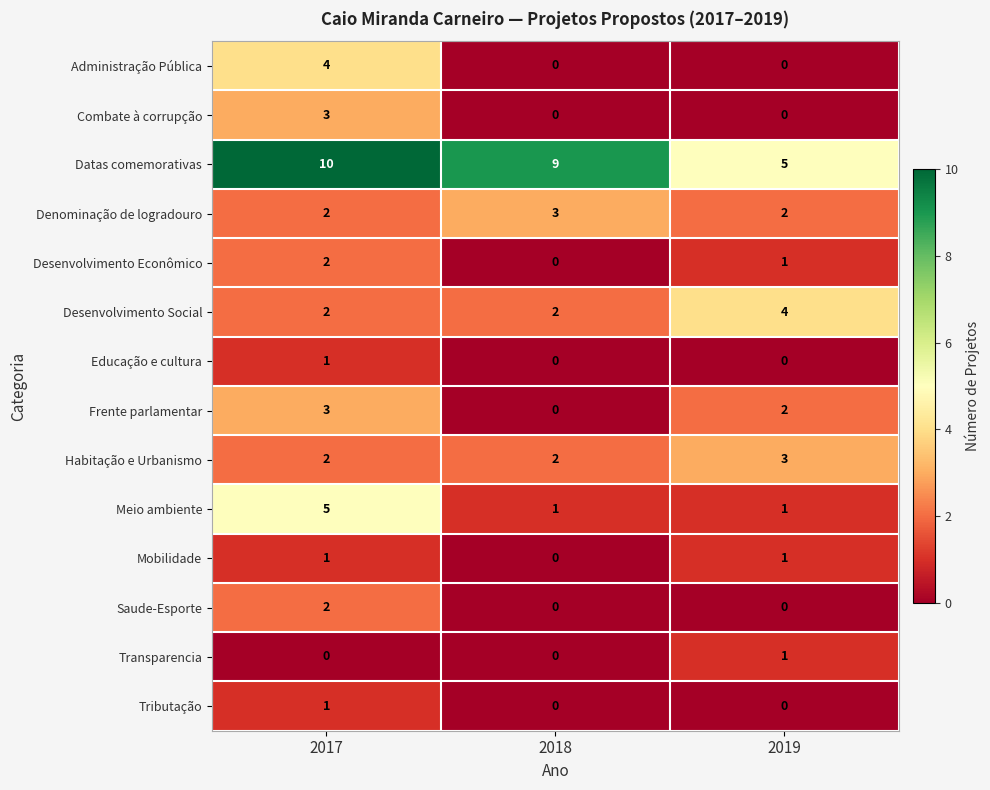

Which series has the largest total across all categories?

Datas comemorativas